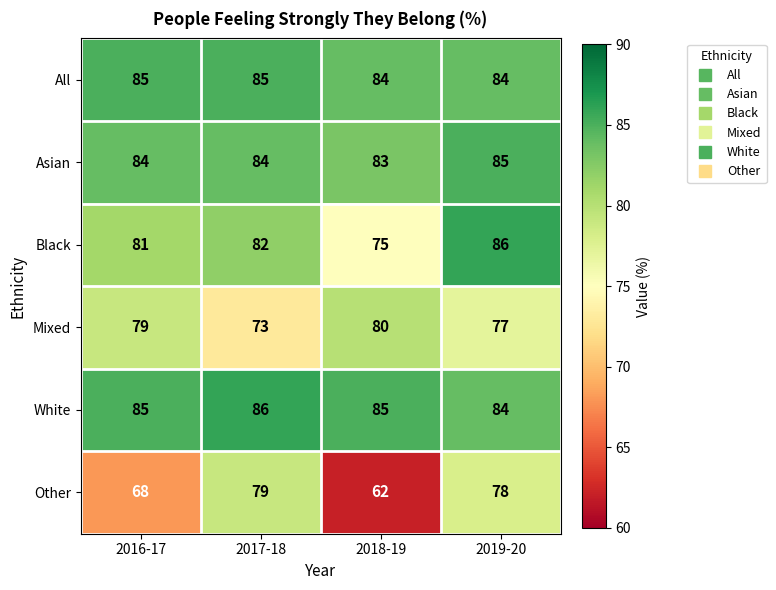

How many data points does each series have?

4